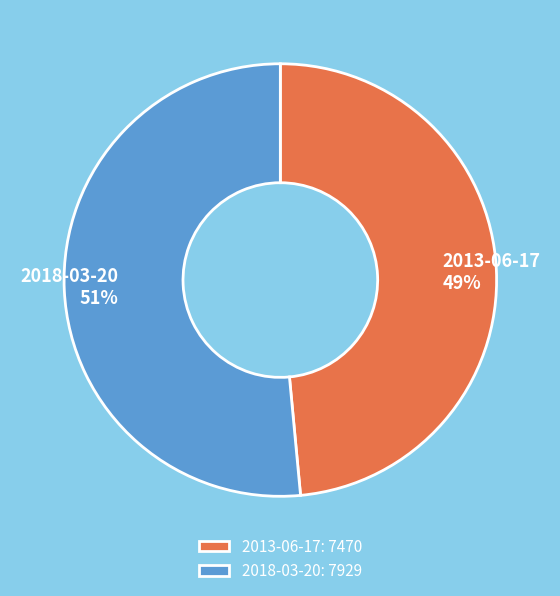

Which slice is the smallest?

2013-06-17